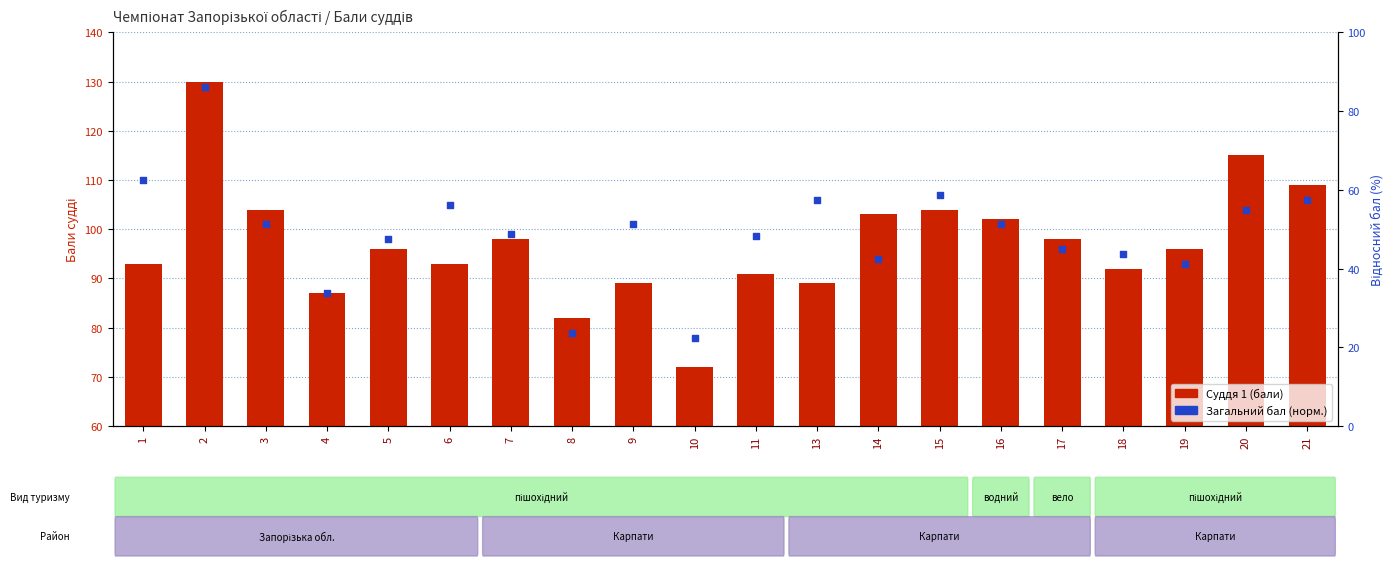

Which series reaches the minimum Y coordinate?

Загальний бал (норм.)